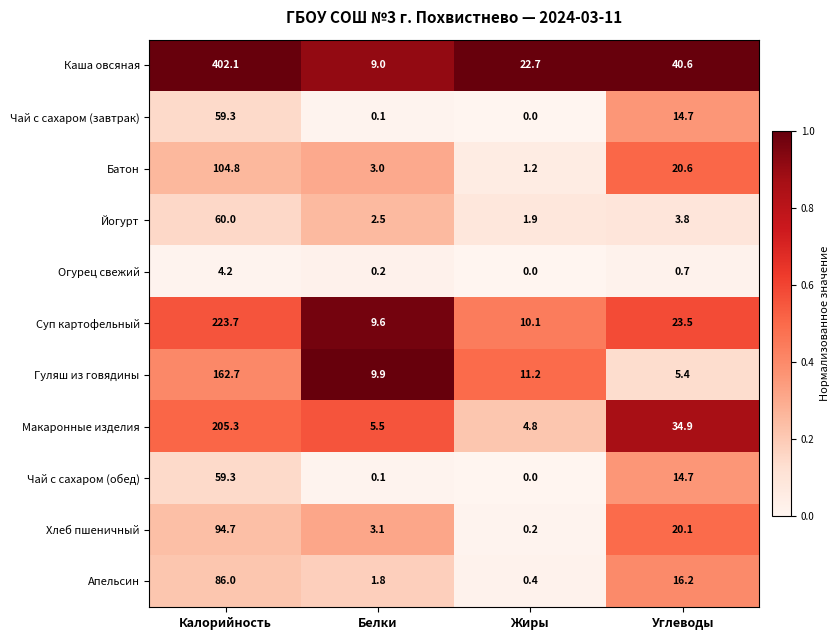

Between Белки and Углеводы, which series saw the biggest shift?

Каша овсяная